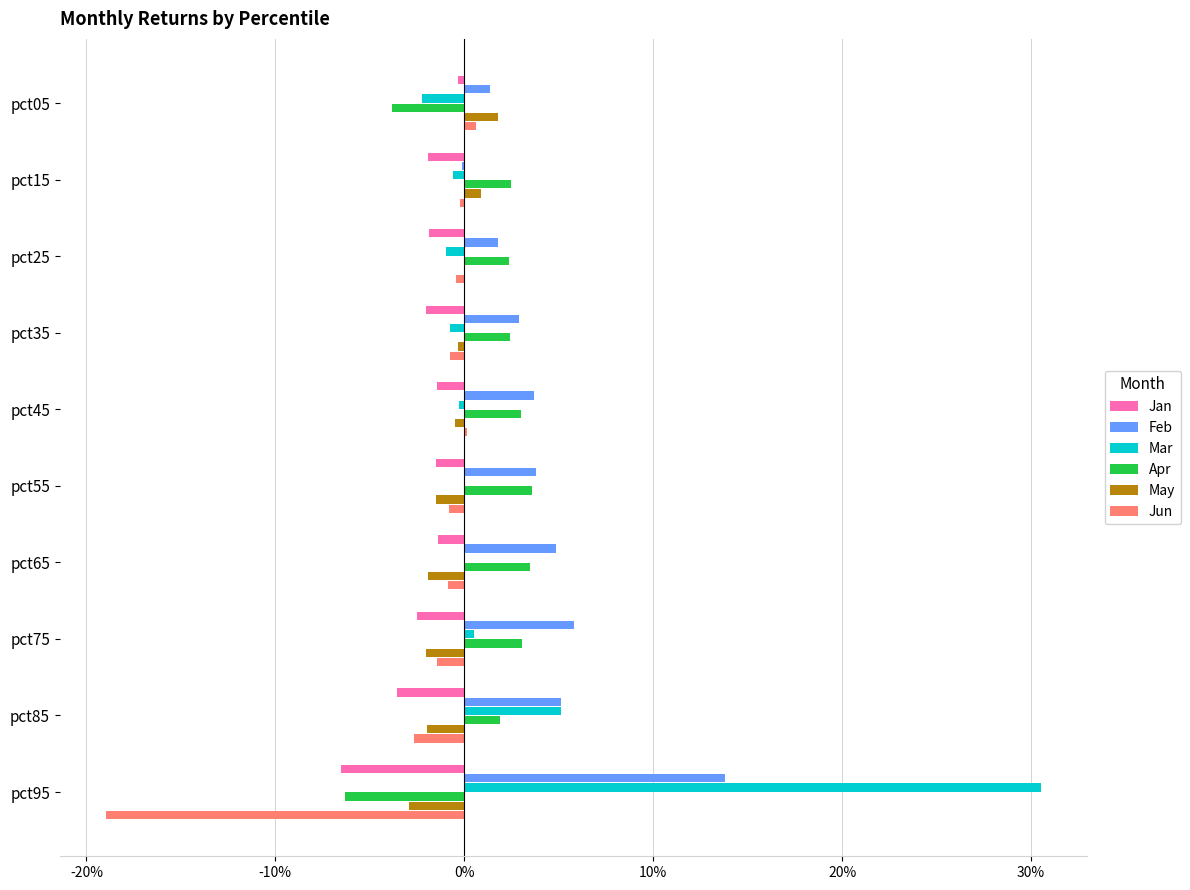

What are all the series names shown in the legend?

Jan, Feb, Mar, Apr, May, Jun